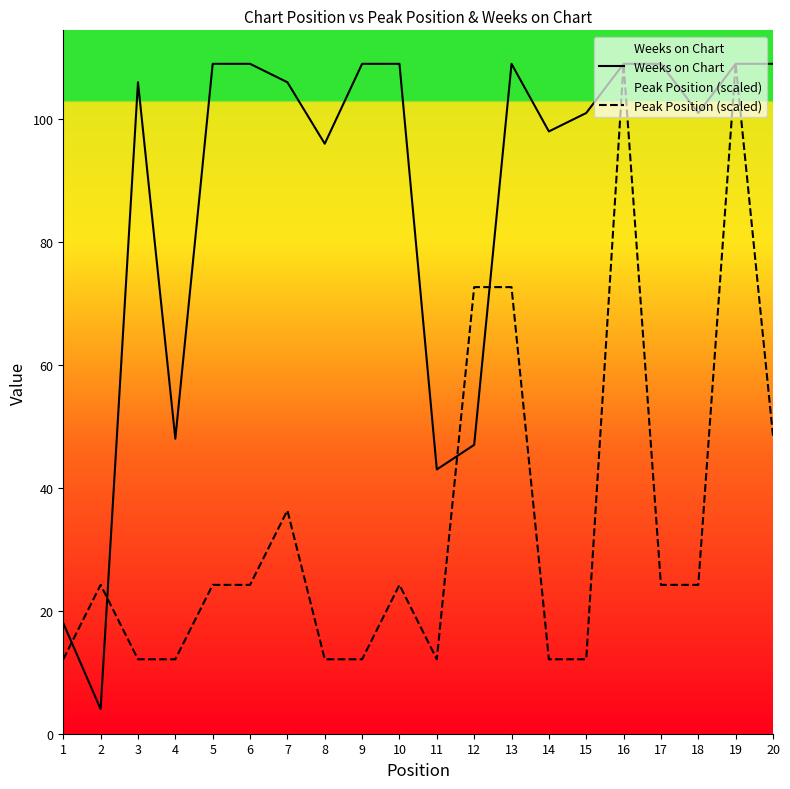

Reading left to right, list all the values displayed in this chart.

Weeks on Chart: 18.0	4.0	106.0	48.0	109.0	109.0	106.0	96.0	109.0	109.0	43.0	47.0	109.0	98.0	101.0	109.0	109.0	101.0	109.0	109.0
Peak Position (scaled): 12.1	24.2	12.1	12.1	24.2	24.2	36.3	12.1	12.1	24.2	12.1	72.7	72.7	12.1	12.1	109.0	24.2	24.2	109.0	48.4